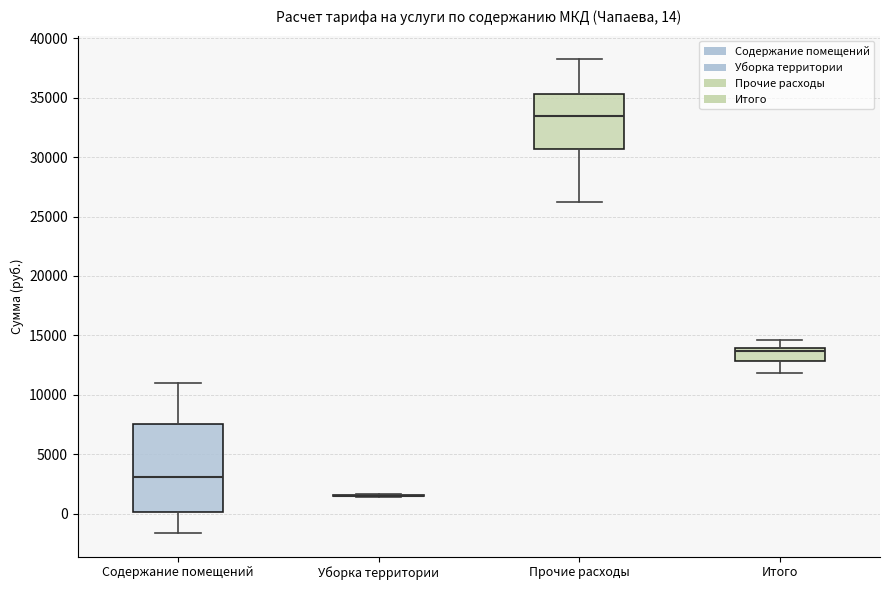

Comparing the boxes themselves (not the whiskers), which one is the tallest?

Содержание помещений